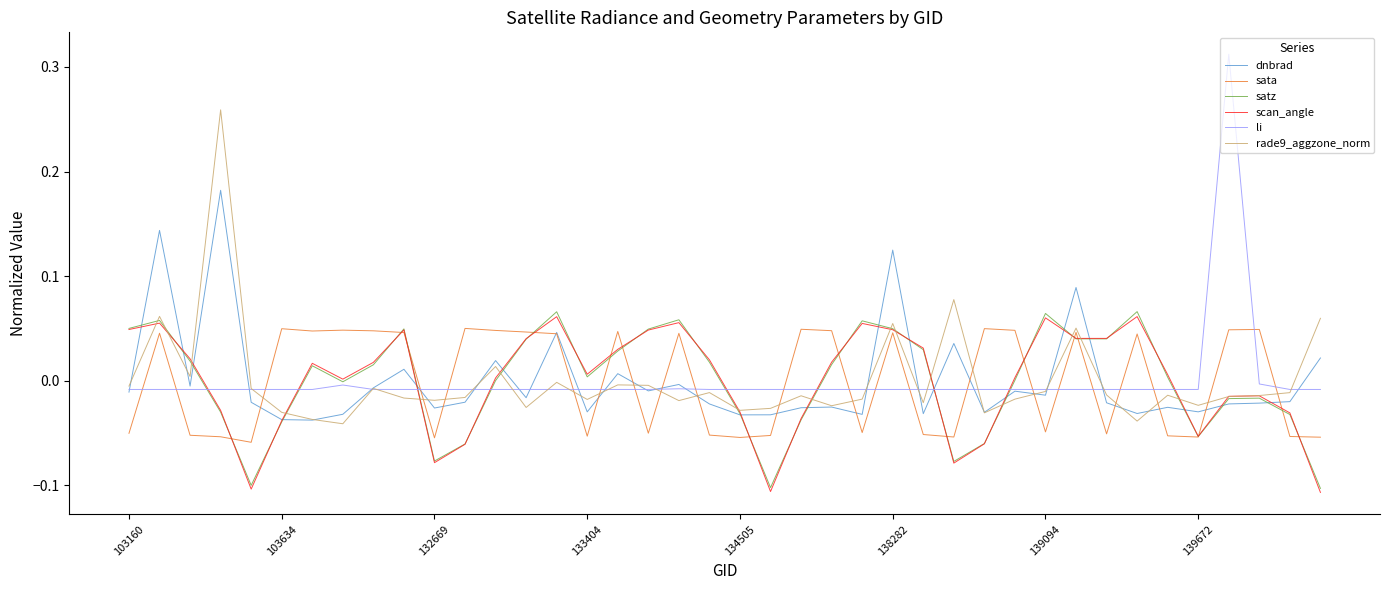

True or false: scan_angle and li cross at least once.

True